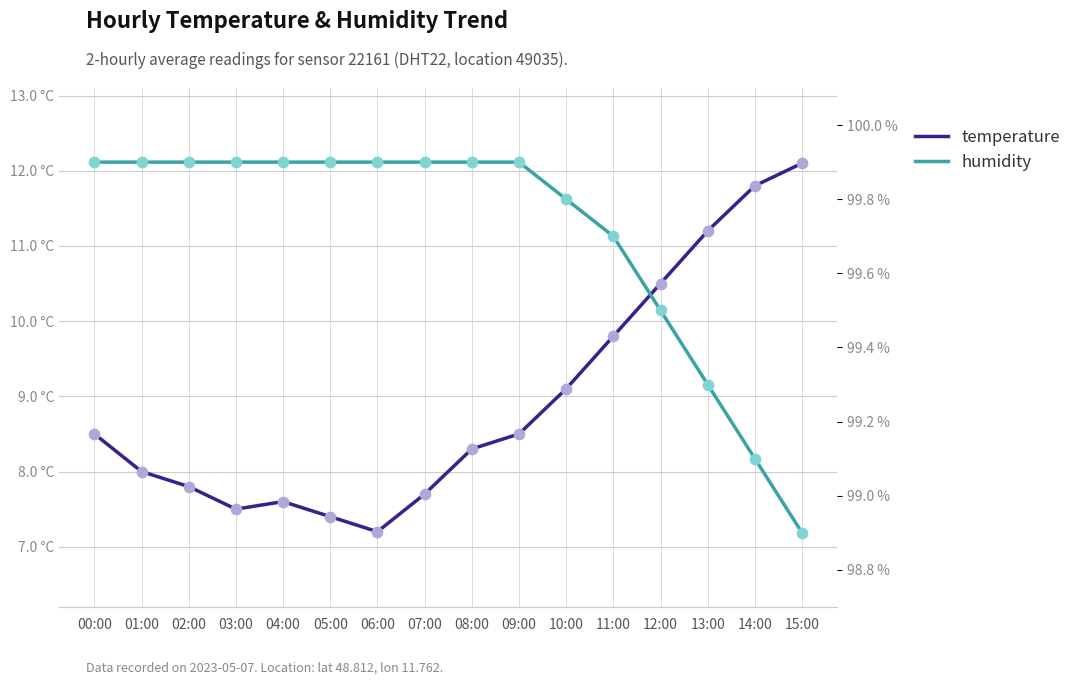

What is the total value across all series at 05:00?

107.3